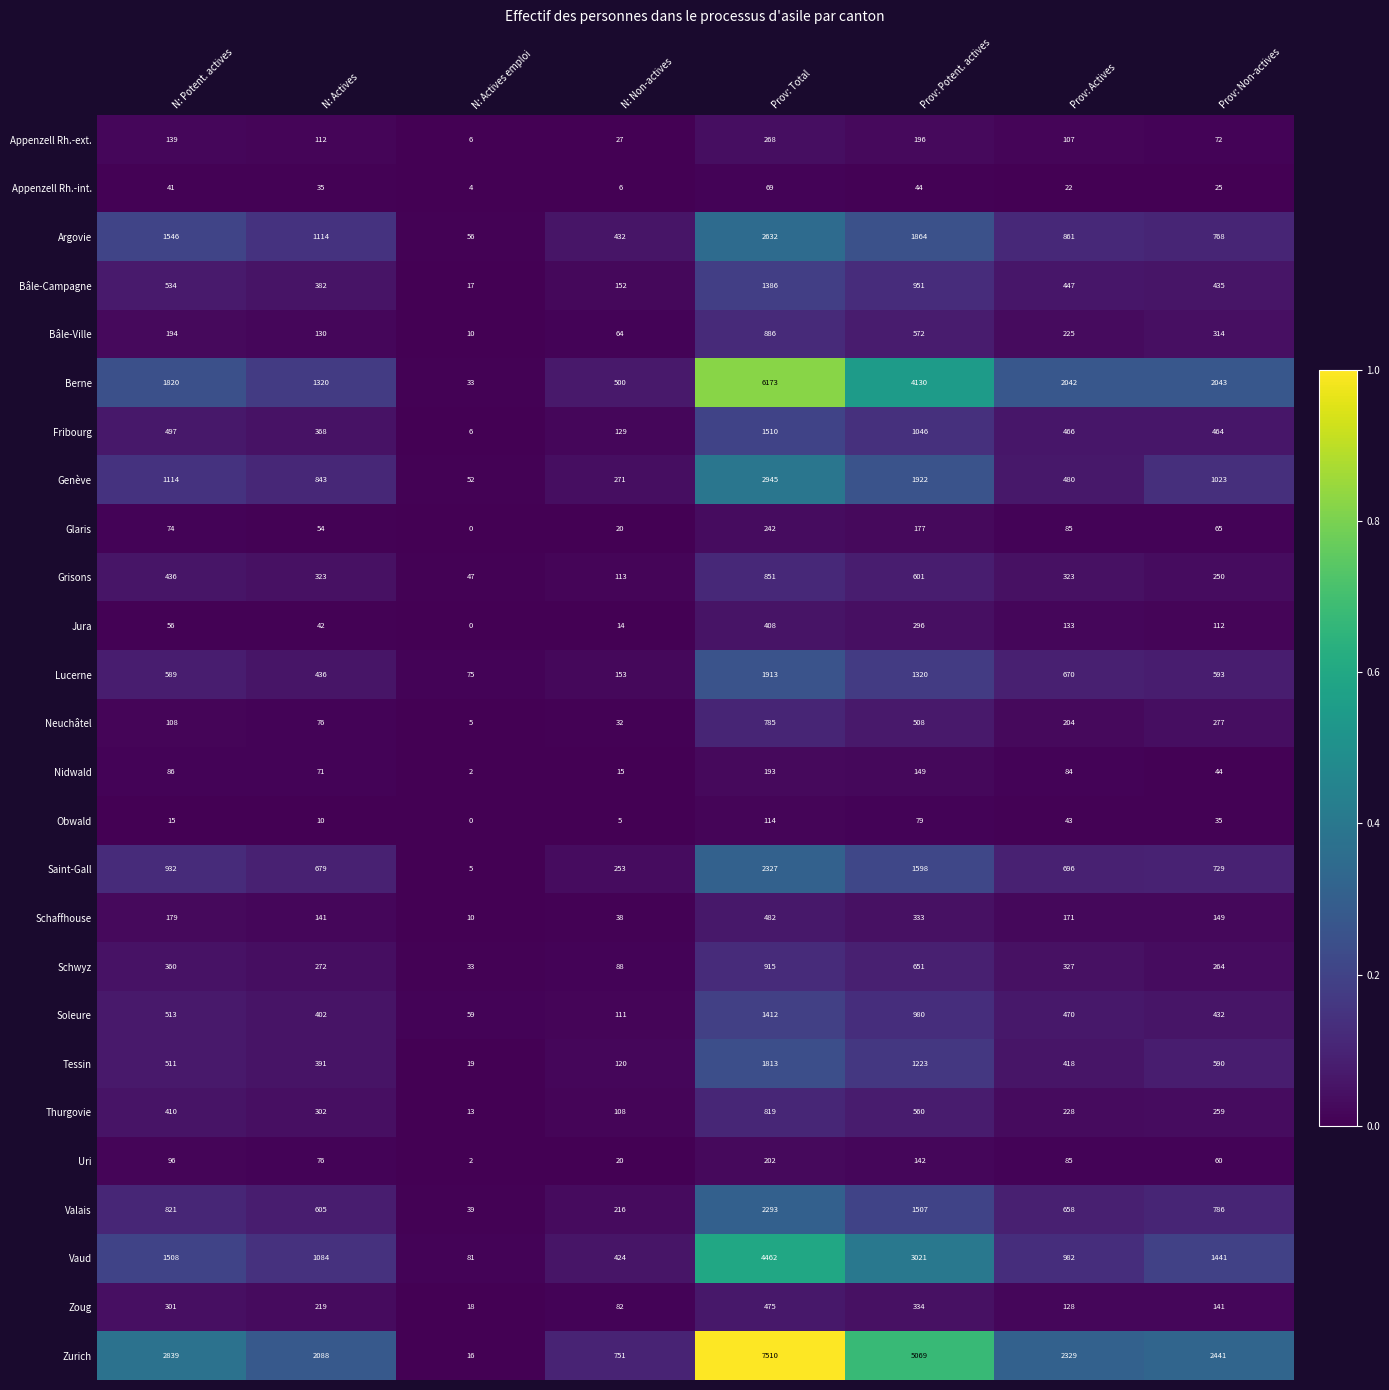

What is the greatest value displayed?

7510